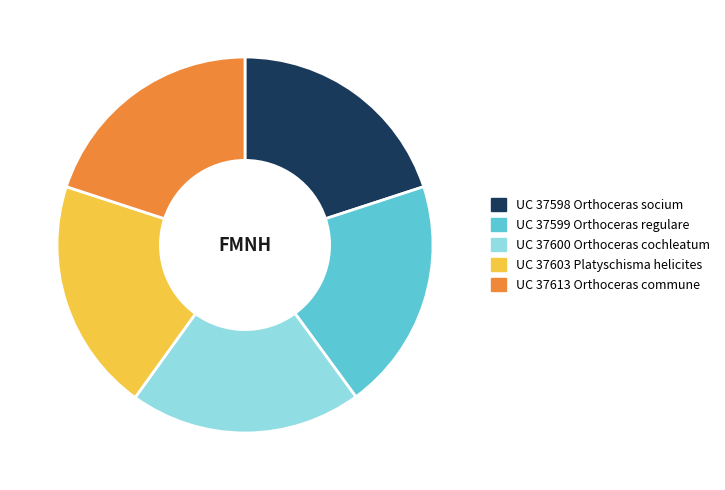

What is the ratio of the value at UC 37599 Orthoceras regulare to the value at UC 37600 Orthoceras cochleatum?

1.0